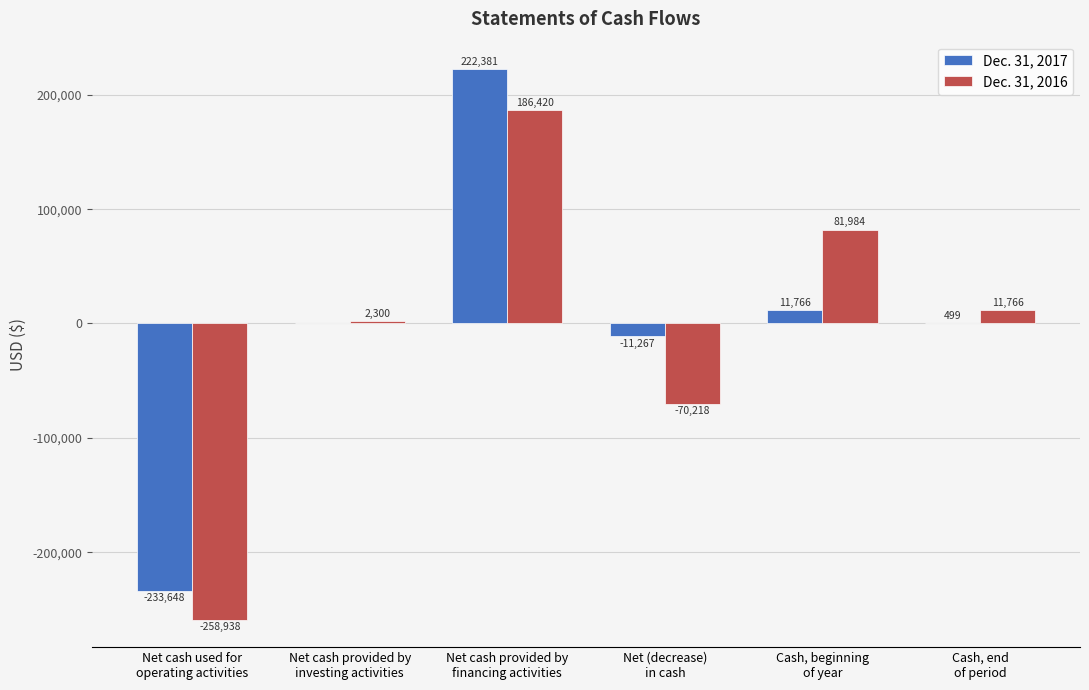

What is the maximum value for Dec. 31, 2017?

222381